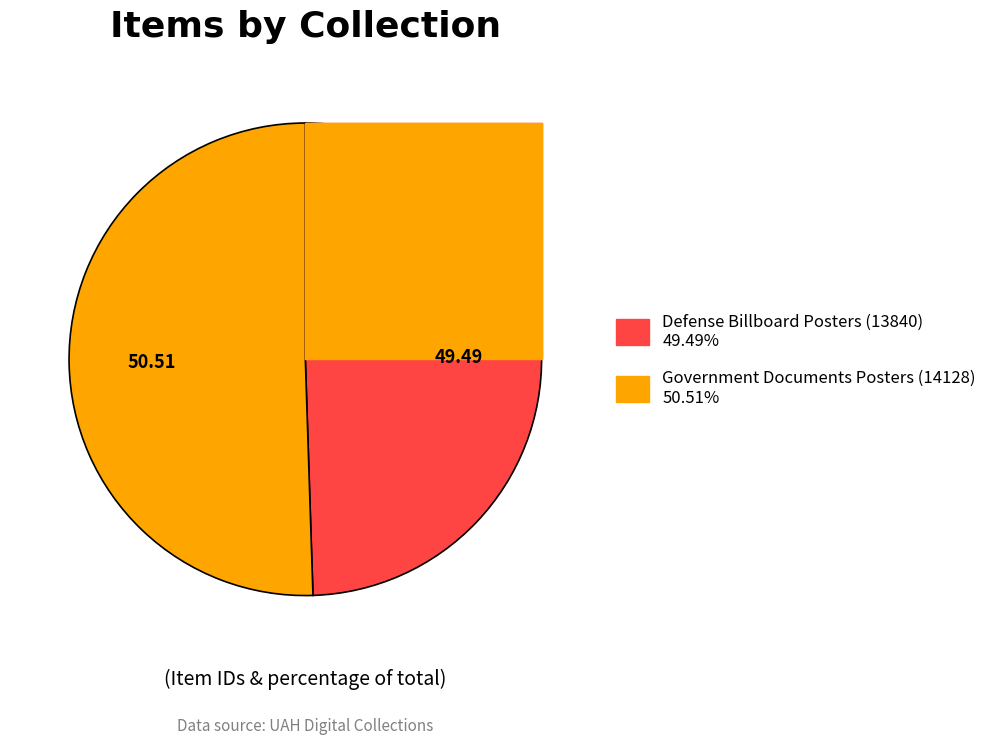

To the nearest percent, what portion does Defense Billboard Posters (13840) represent?

49%